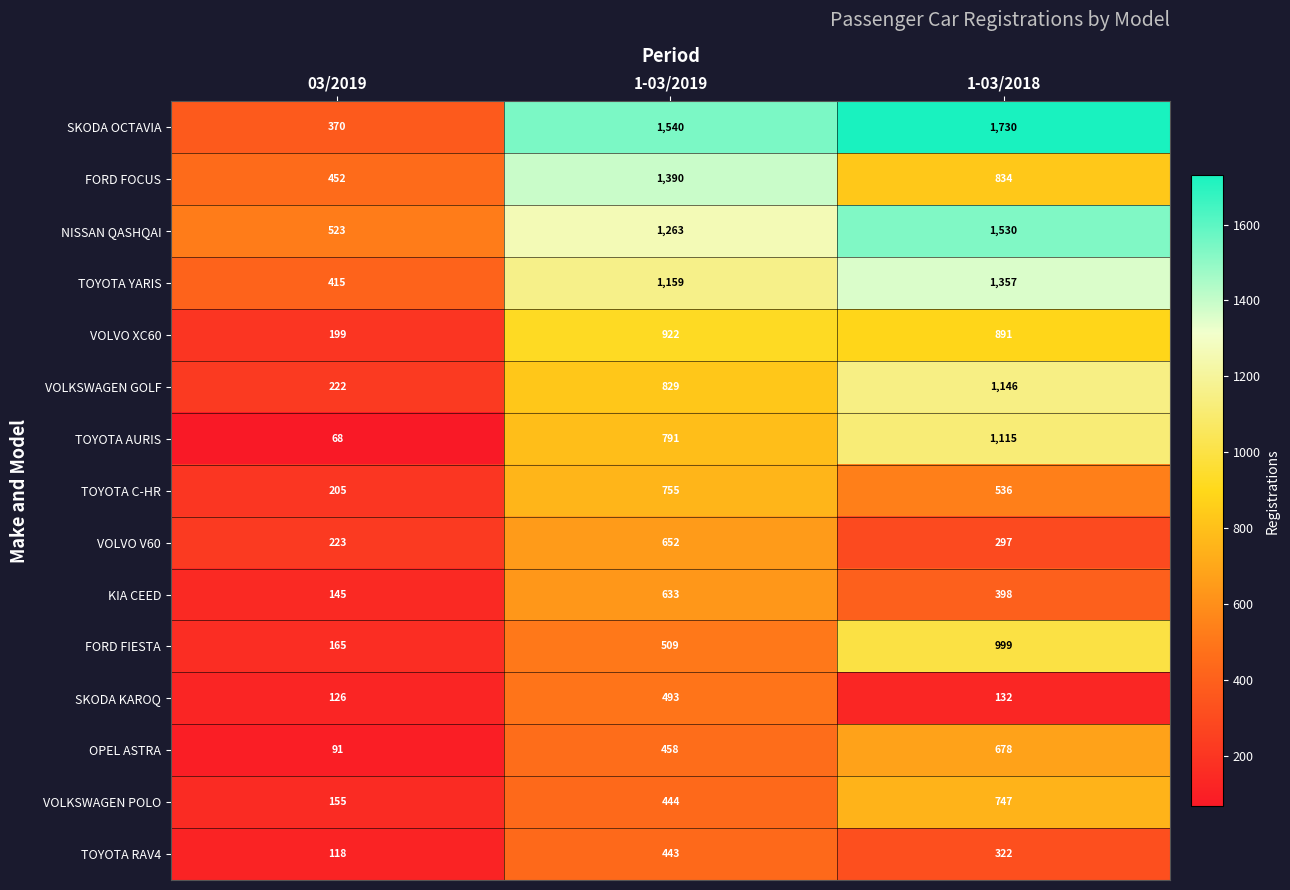

At which category is the sum across all series the highest?

1-03/2018